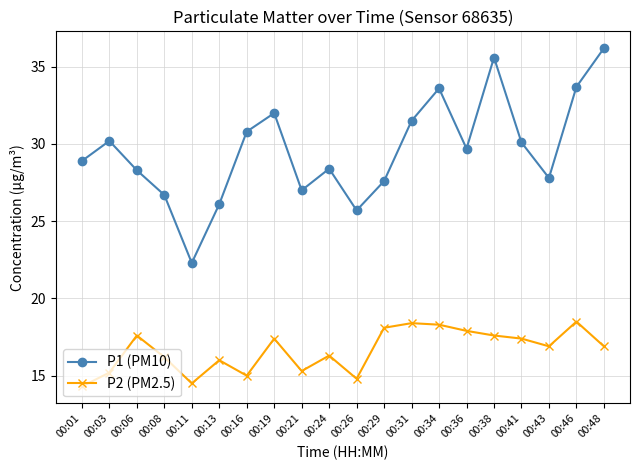

At which label is P2 (PM2.5) closest to 16?

00:13